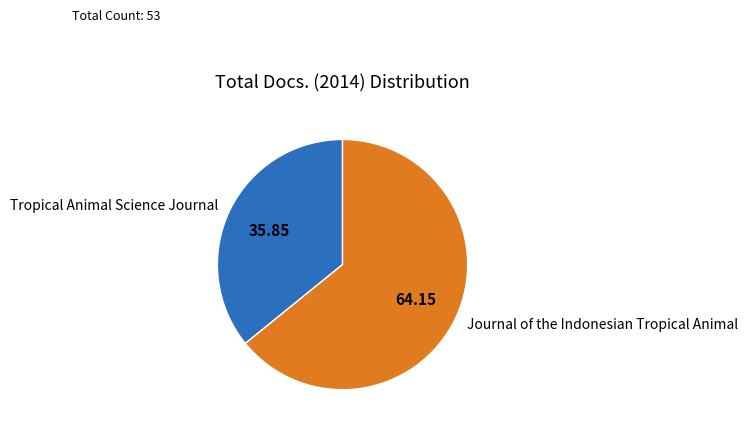

What is the ratio of the value at Tropical Animal Science Journal to the value at Journal of the Indonesian Tropical Animal?

0.6